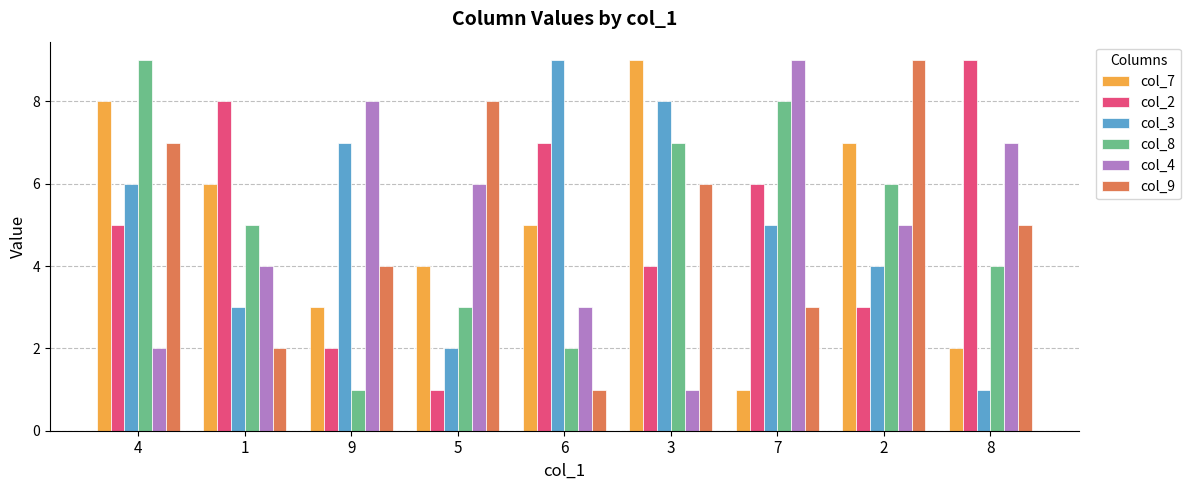

At which label does col_4 first exceed 5?

9